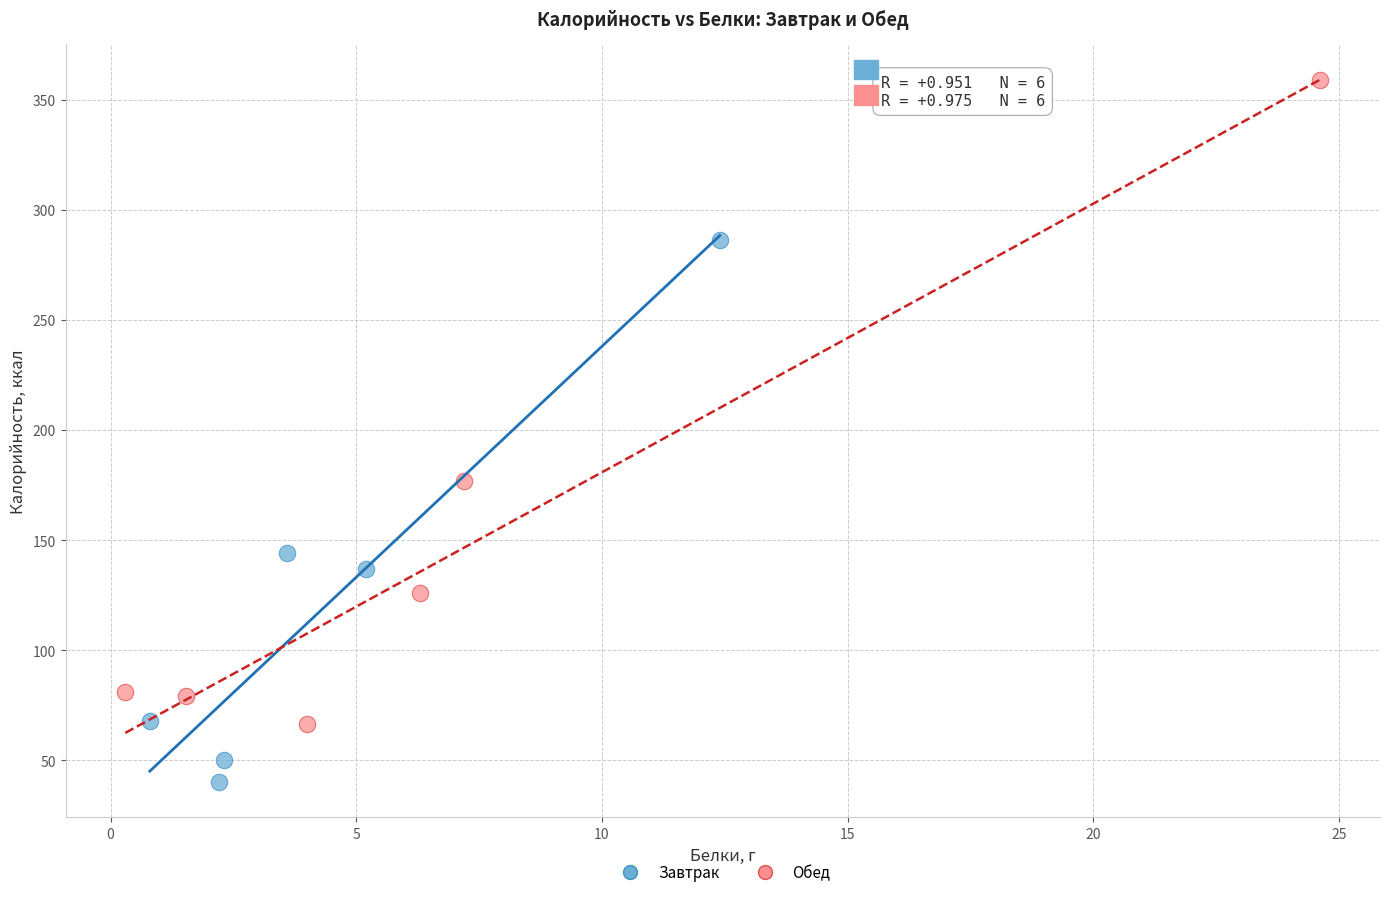

Which series has the largest Y range (max minus min)?

Обед